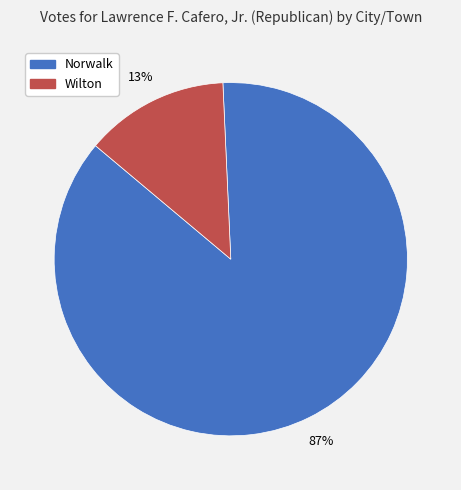

Which slice represents more than half of the pie?

Norwalk